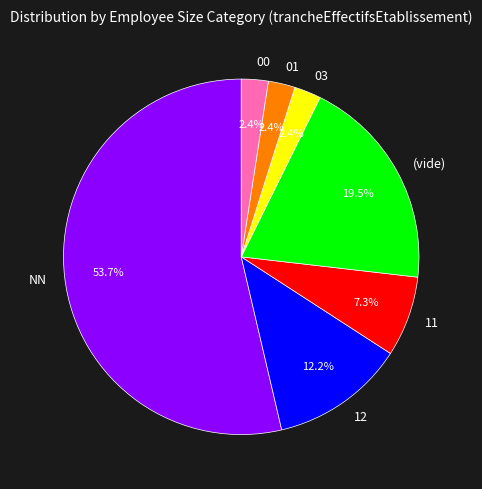

Which has a higher value, 12 or 00?

12